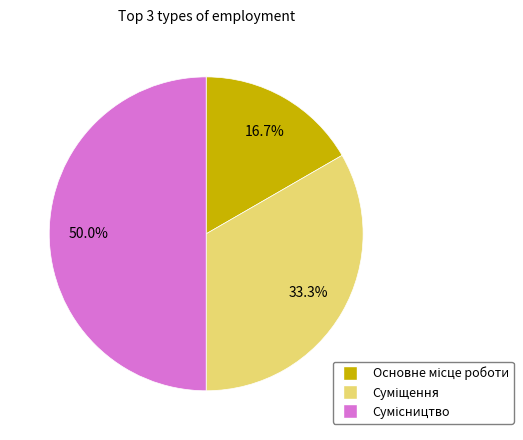

Which has a higher value, Основне місце роботи or Сумісництво?

Сумісництво